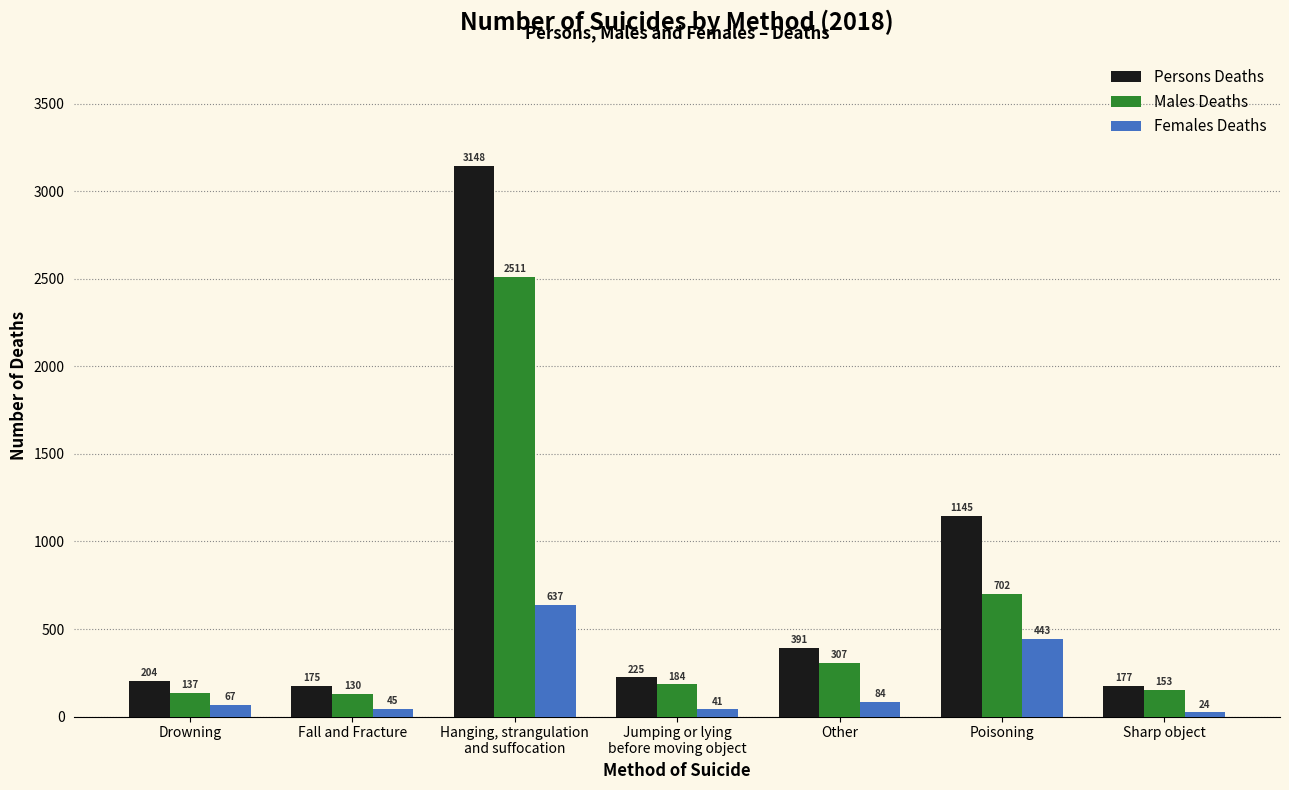

At which category is the sum across all series the highest?

Hanging, strangulation
and suffocation